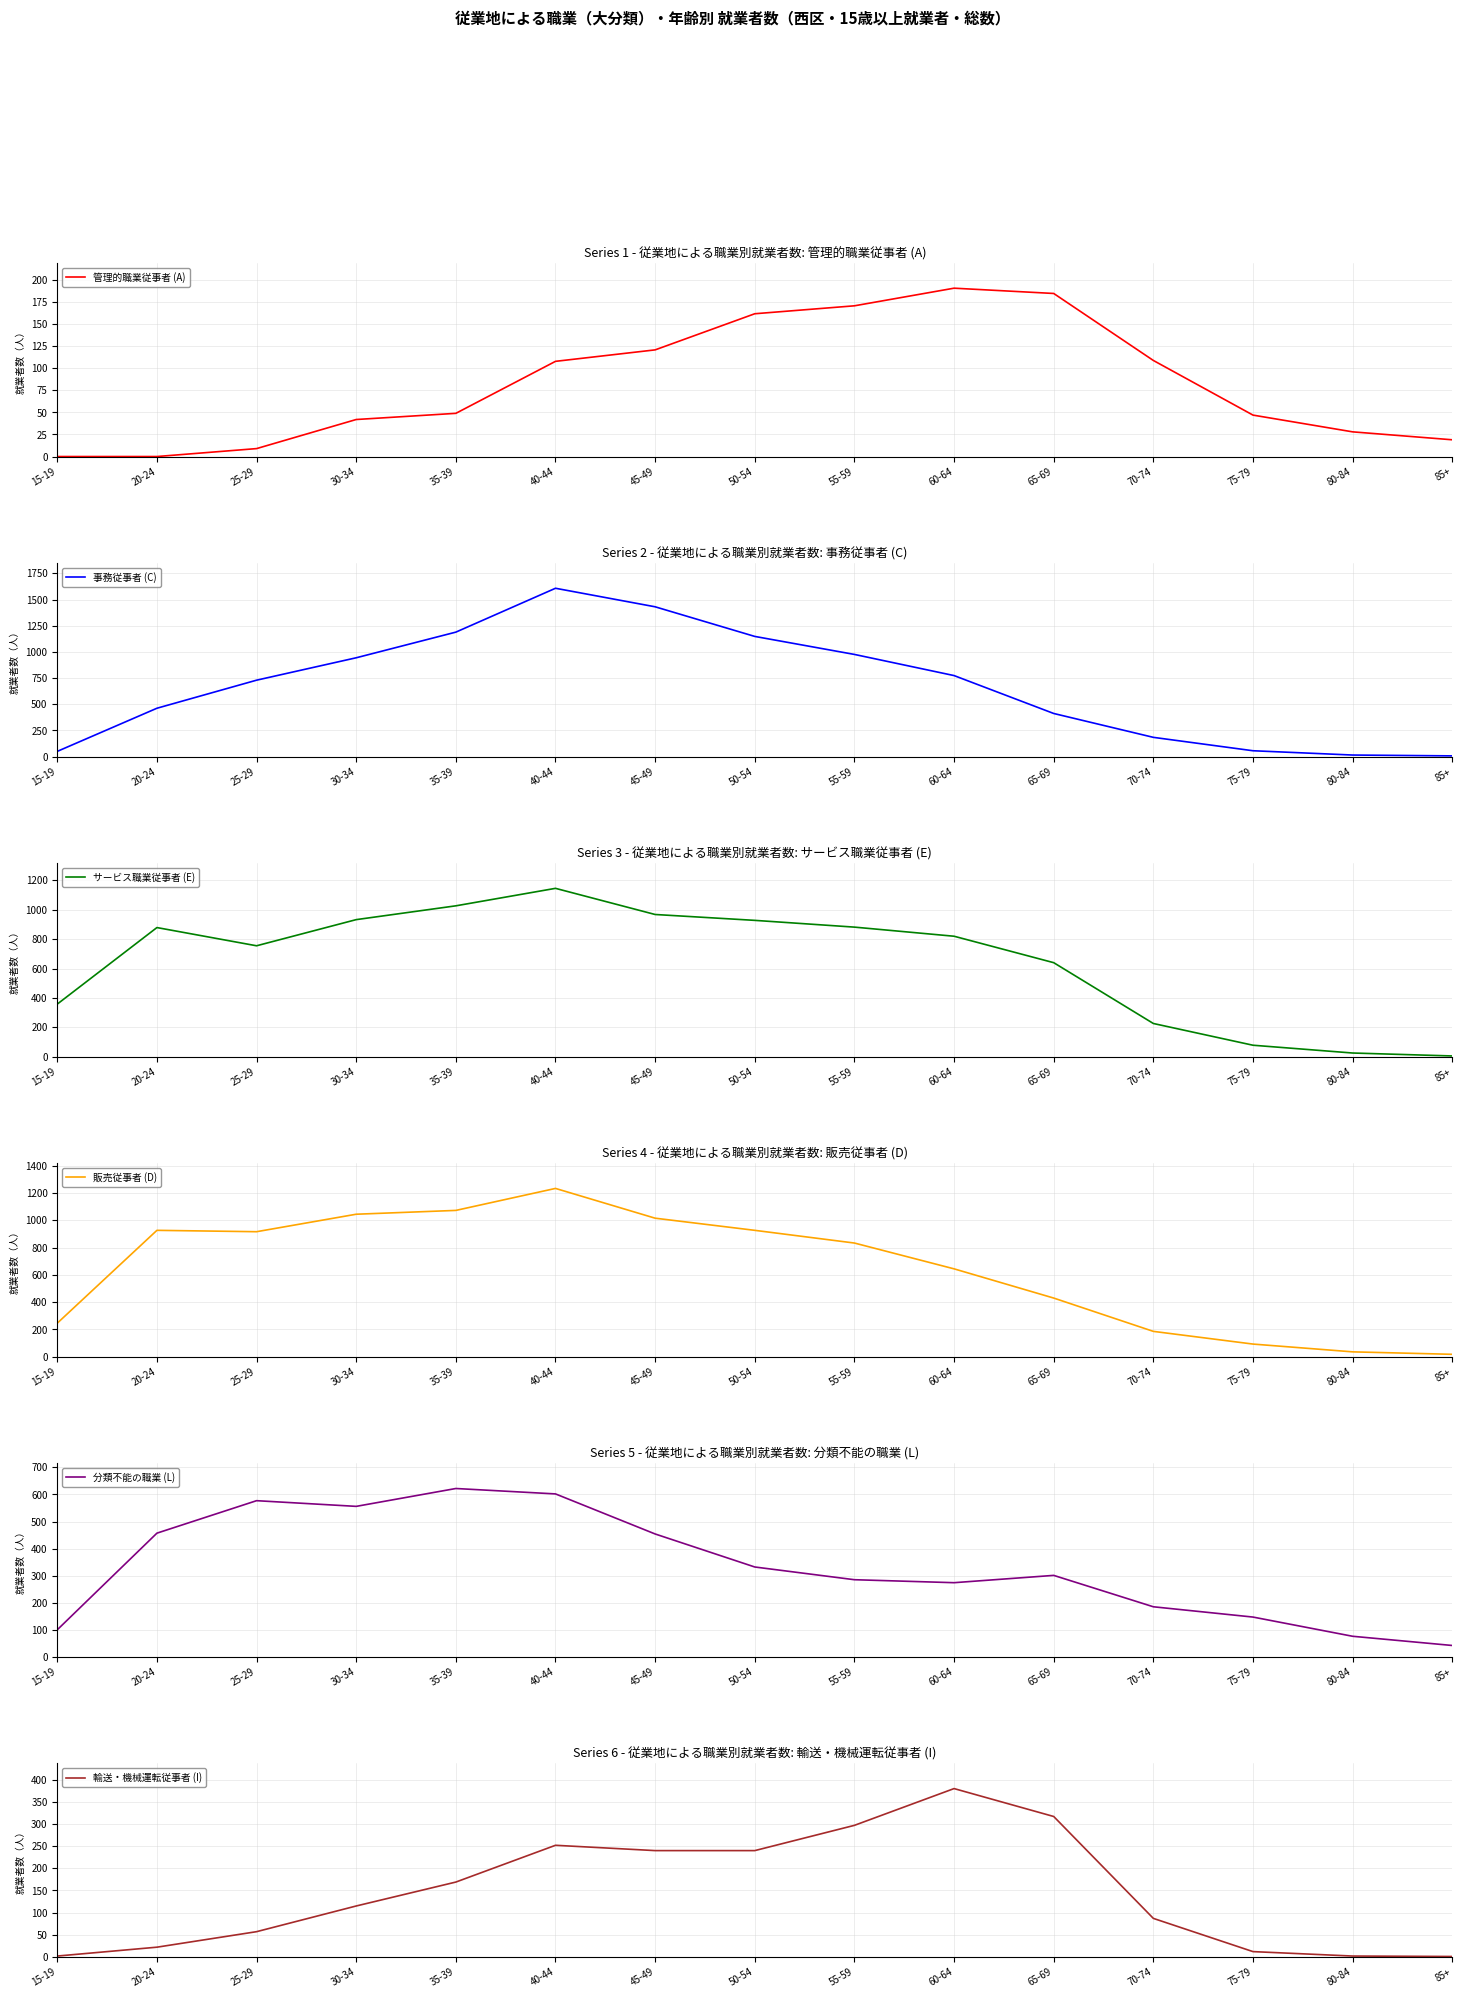

How many lines are shown in the chart?

6